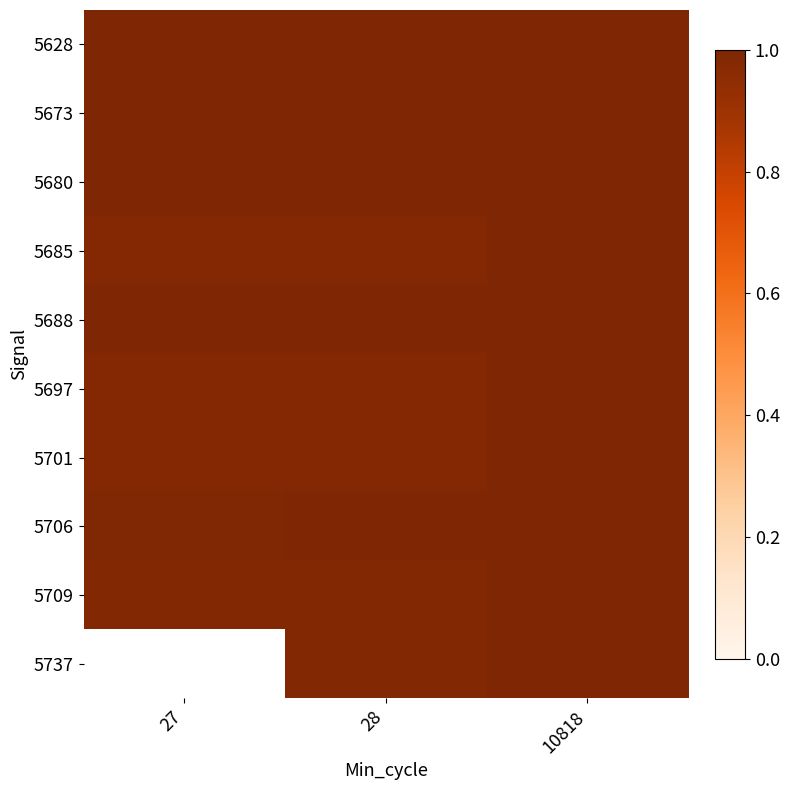

Rank the series by their maximum value, from lowest to highest.

5701, 5680, 5628, 5697, 5706, 5673, 5685, 5709, 5688, 5737